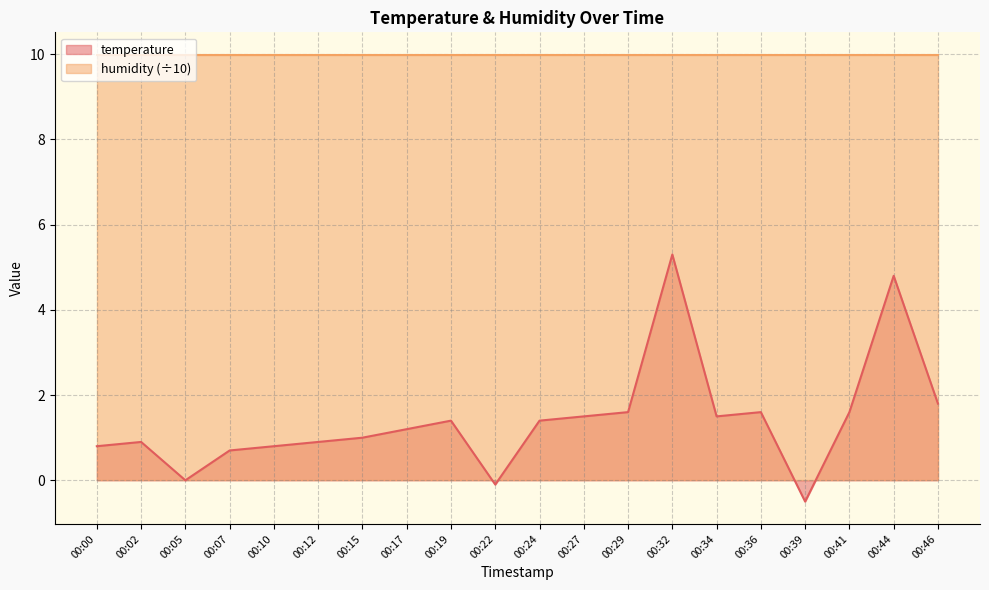

Rank the categories by value from highest to lowest.

00:32, 00:44, 00:46, 00:29, 00:36, 00:41, 00:27, 00:34, 00:19, 00:24, 00:17, 00:15, 00:02, 00:12, 00:00, 00:10, 00:07, 00:05, 00:22, 00:39